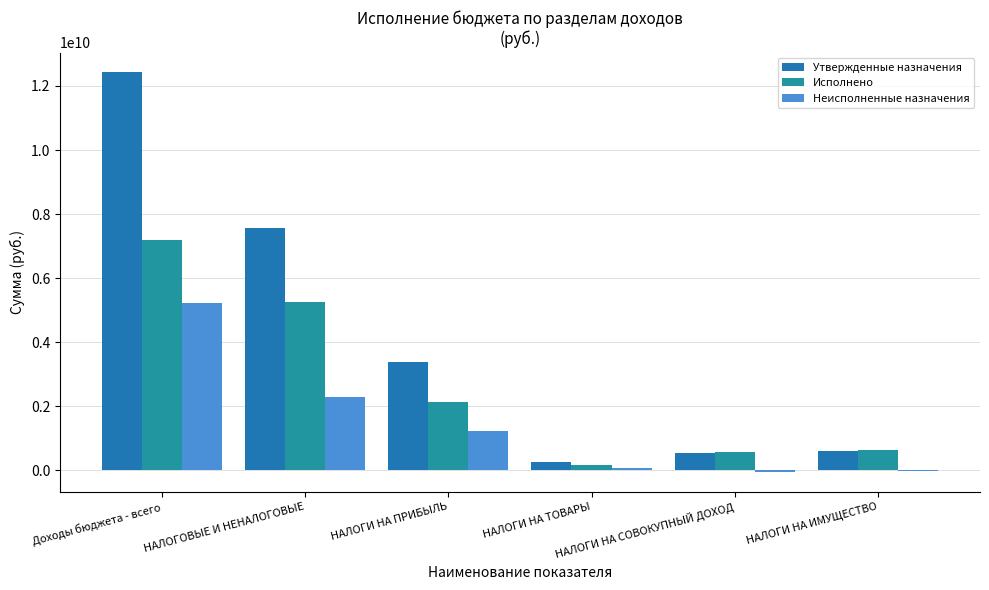

At how many categories does at least one series exceed 5892794982?

2